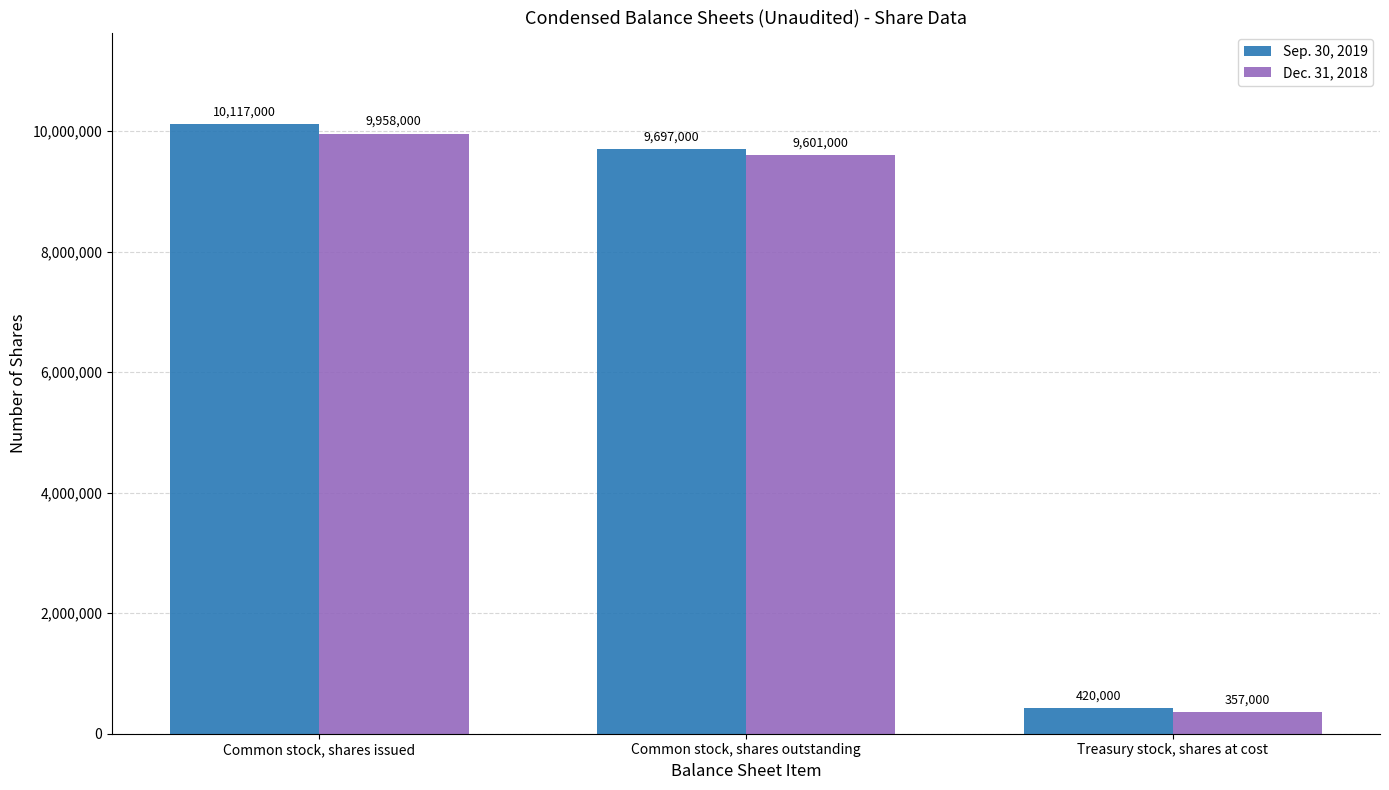

Where does the Sep. 30, 2019 series first go above 9697000?

Common stock, shares issued